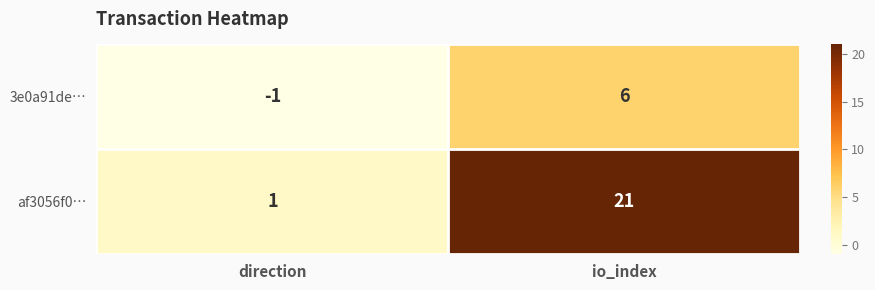

How many data points does each series have?

2